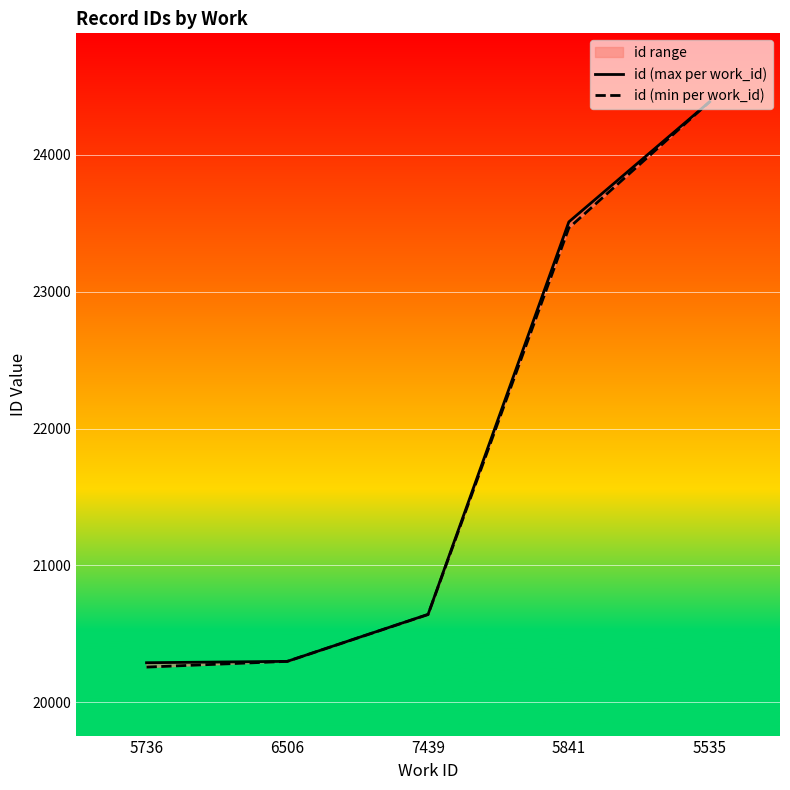

Between 5736 and 6506, which series saw the biggest shift?

id (min per work_id)